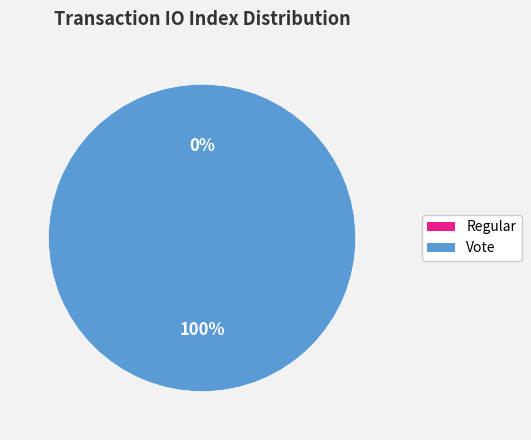

To the nearest percent, what portion does Vote (io_index=2) represent?

100%